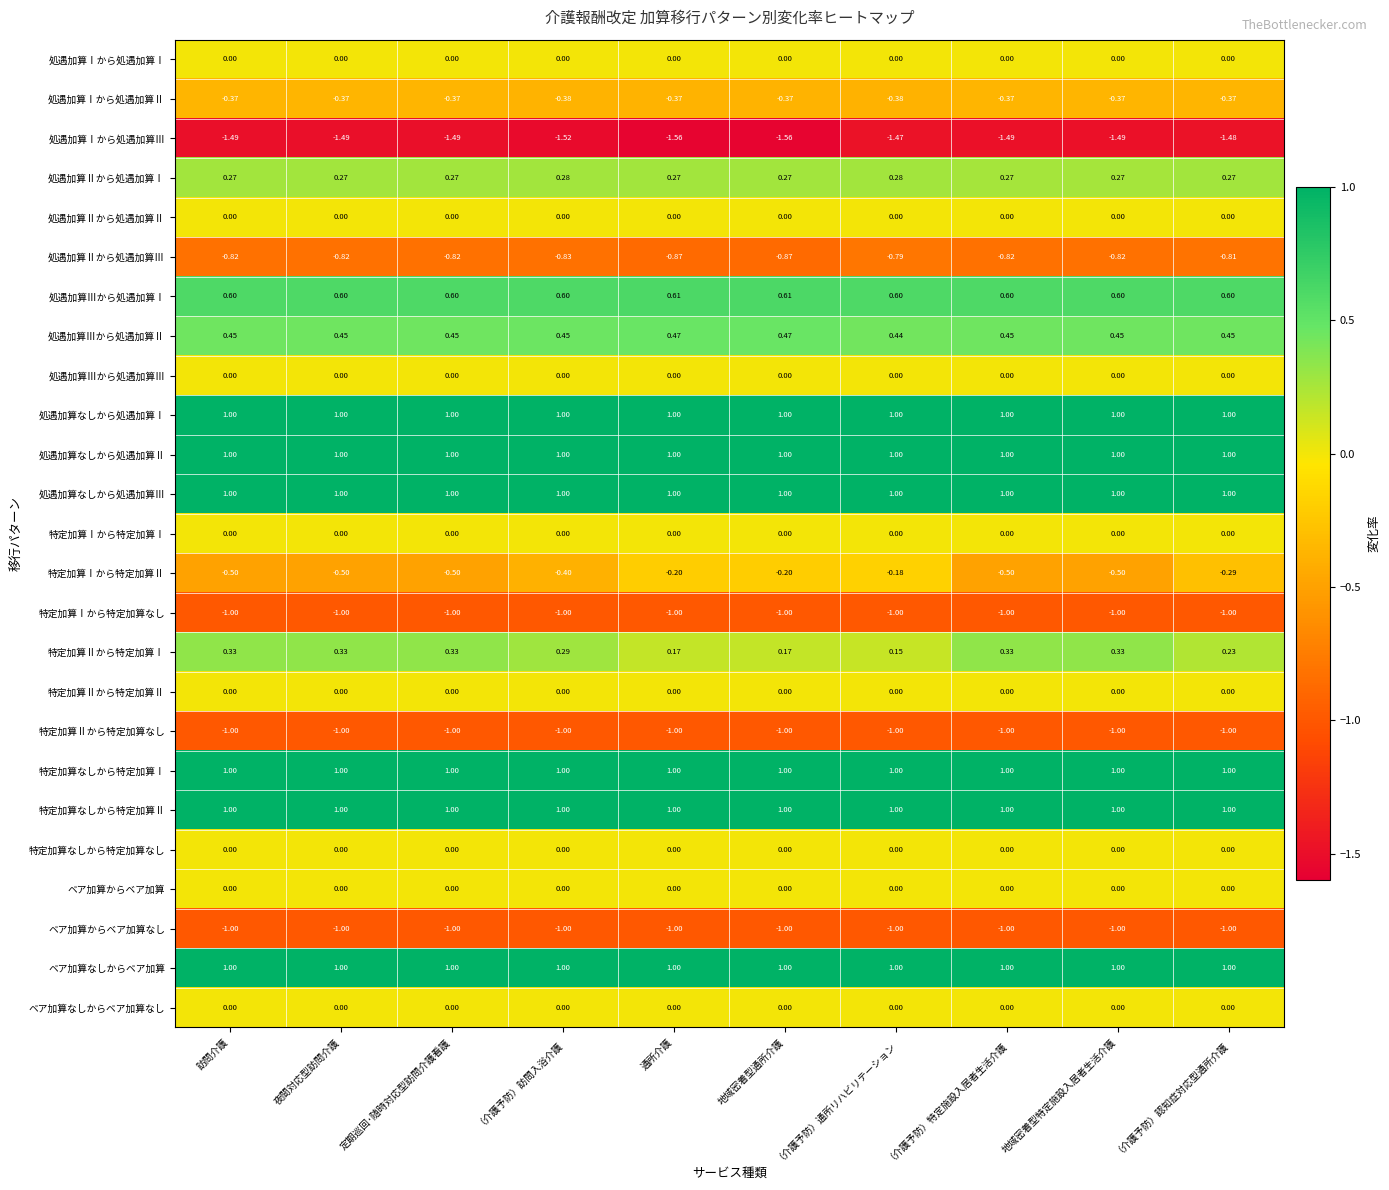

At which category is the sum across all series the highest?

（介護予防）通所リハビリテーション